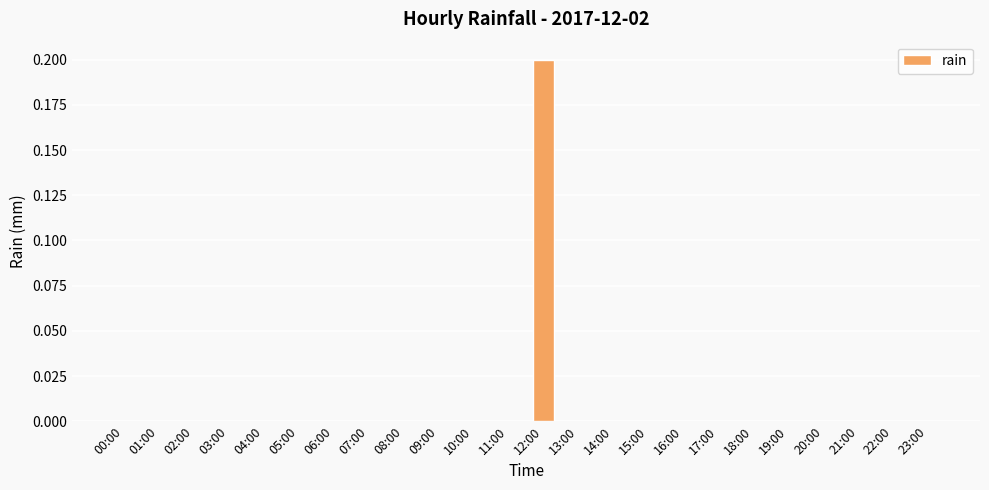

Is it true that the value at 20:00 is 0.1?

False